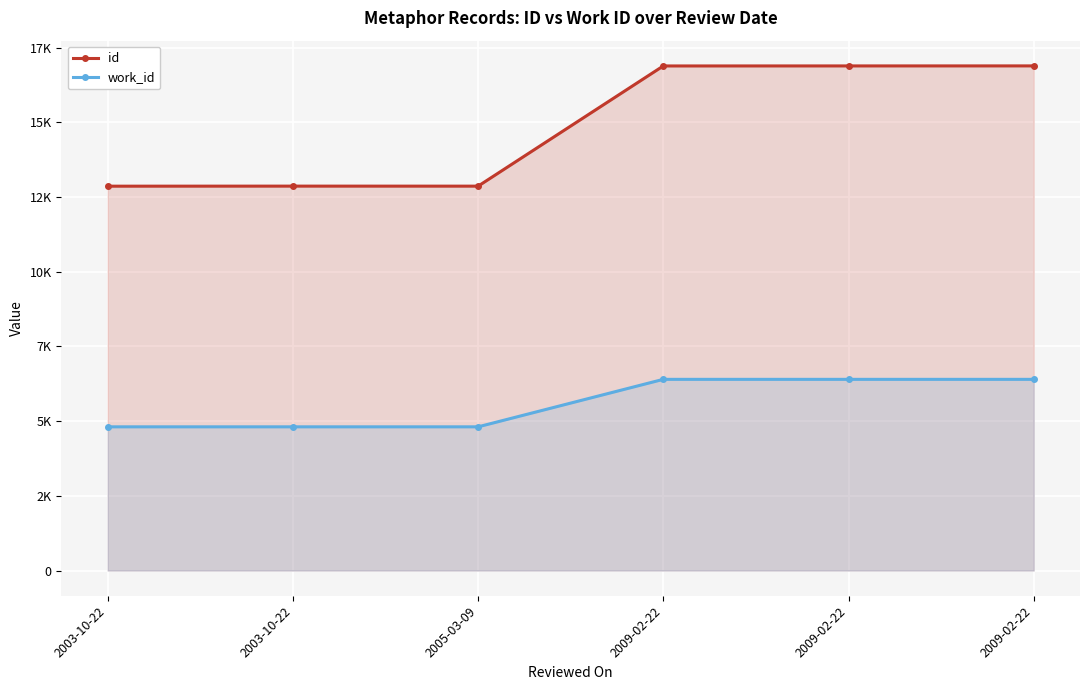

Is it true that work_id equals 4808 at 2003-10-22?

True